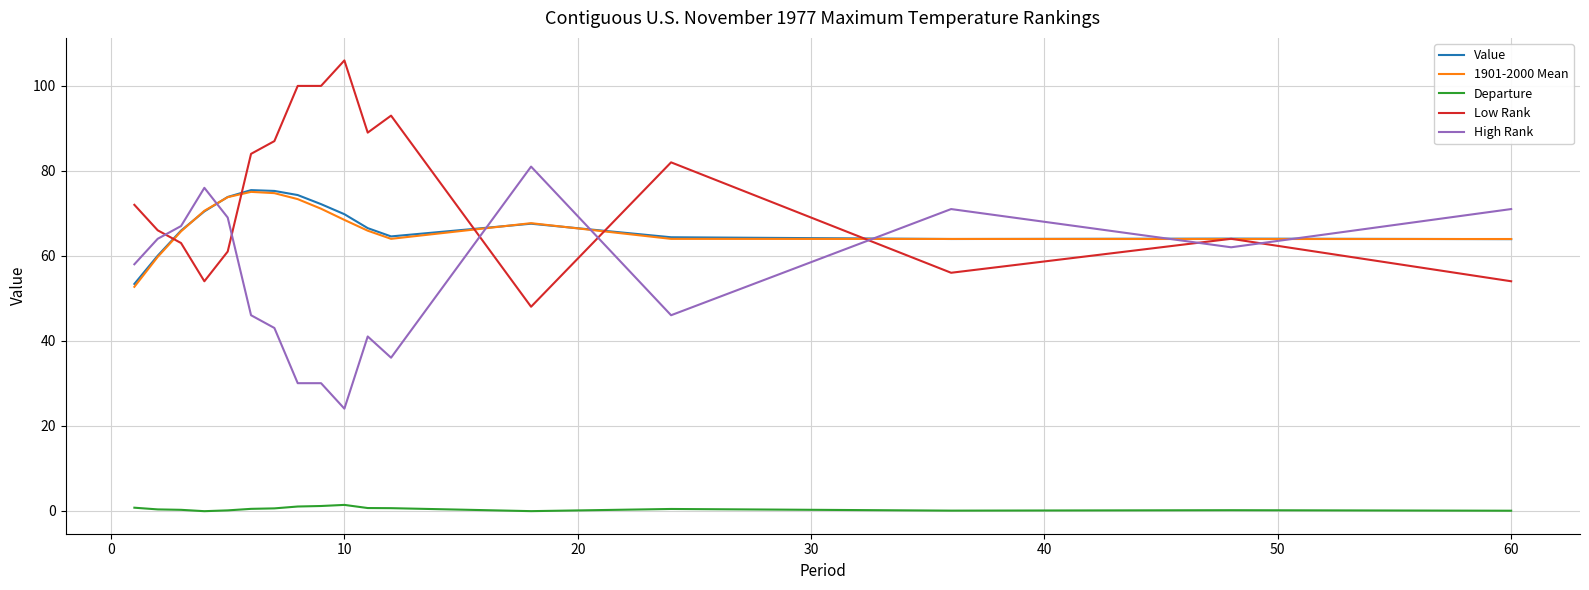

Which series has the largest total across all categories?

Low Rank